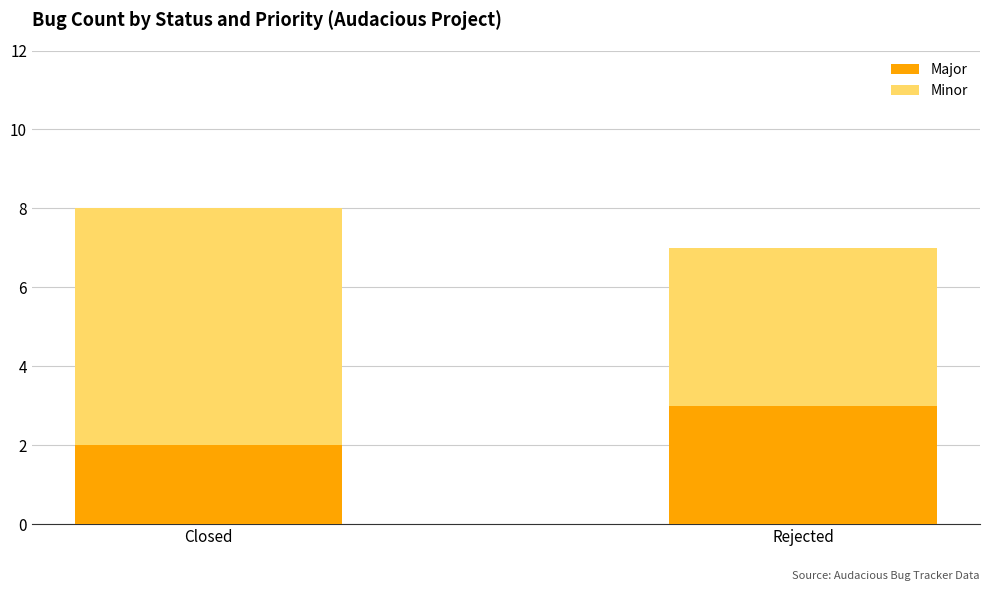

At which label does Major reach its minimum?

Closed